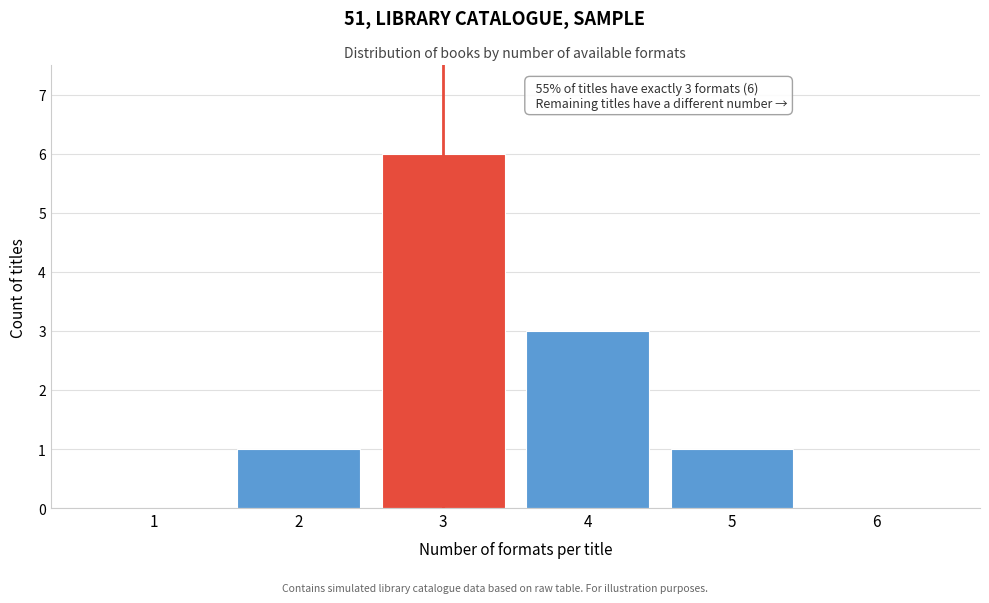

Over which range of the x-axis is the bar tallest?

2.5 to 3.5